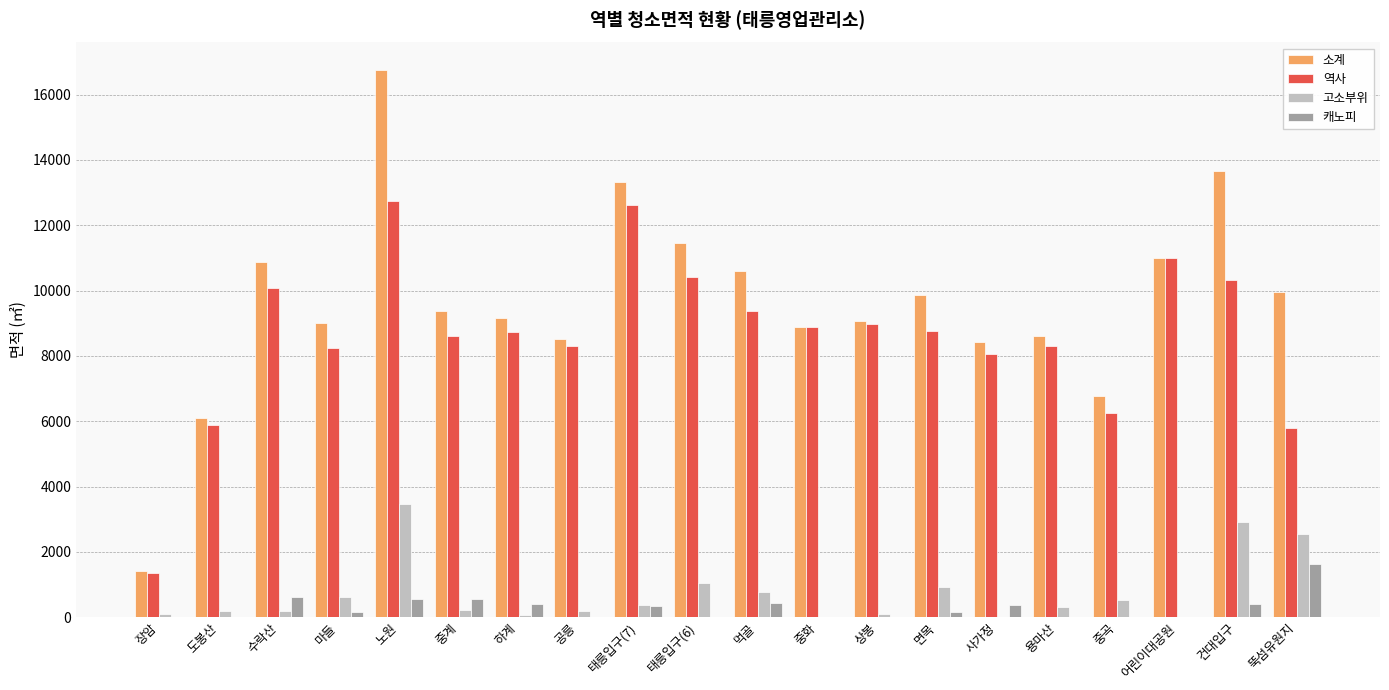

What is the sum of all 캐노피 values?

5633.5